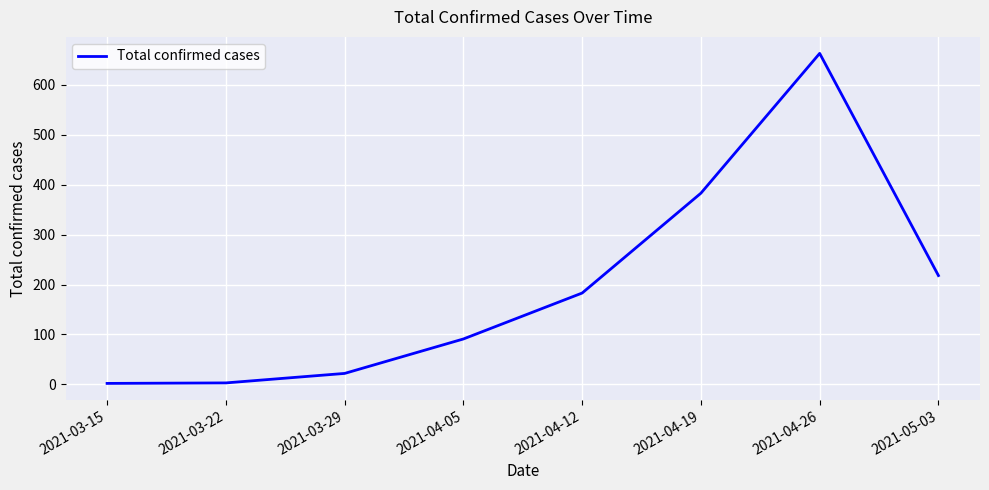

How many lines are shown in the chart?

1